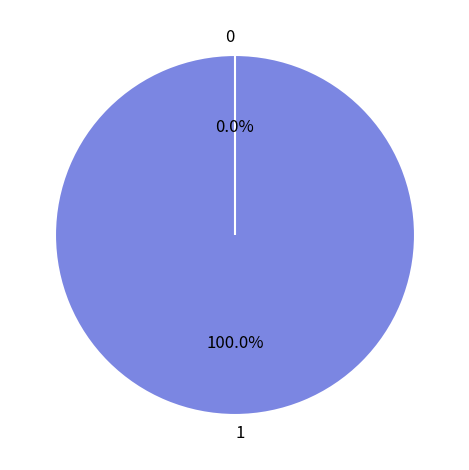

The 1 slice represents 94% of the pie. True or false?

False